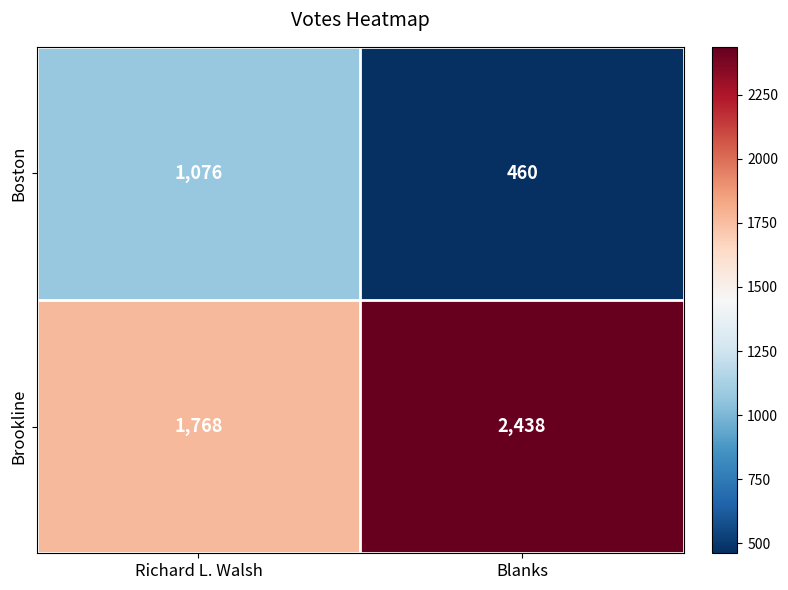

Reading right to left, list all the values displayed in this chart.

Boston: Blanks=460	Richard L. Walsh=1076
Brookline: Blanks=2438	Richard L. Walsh=1768